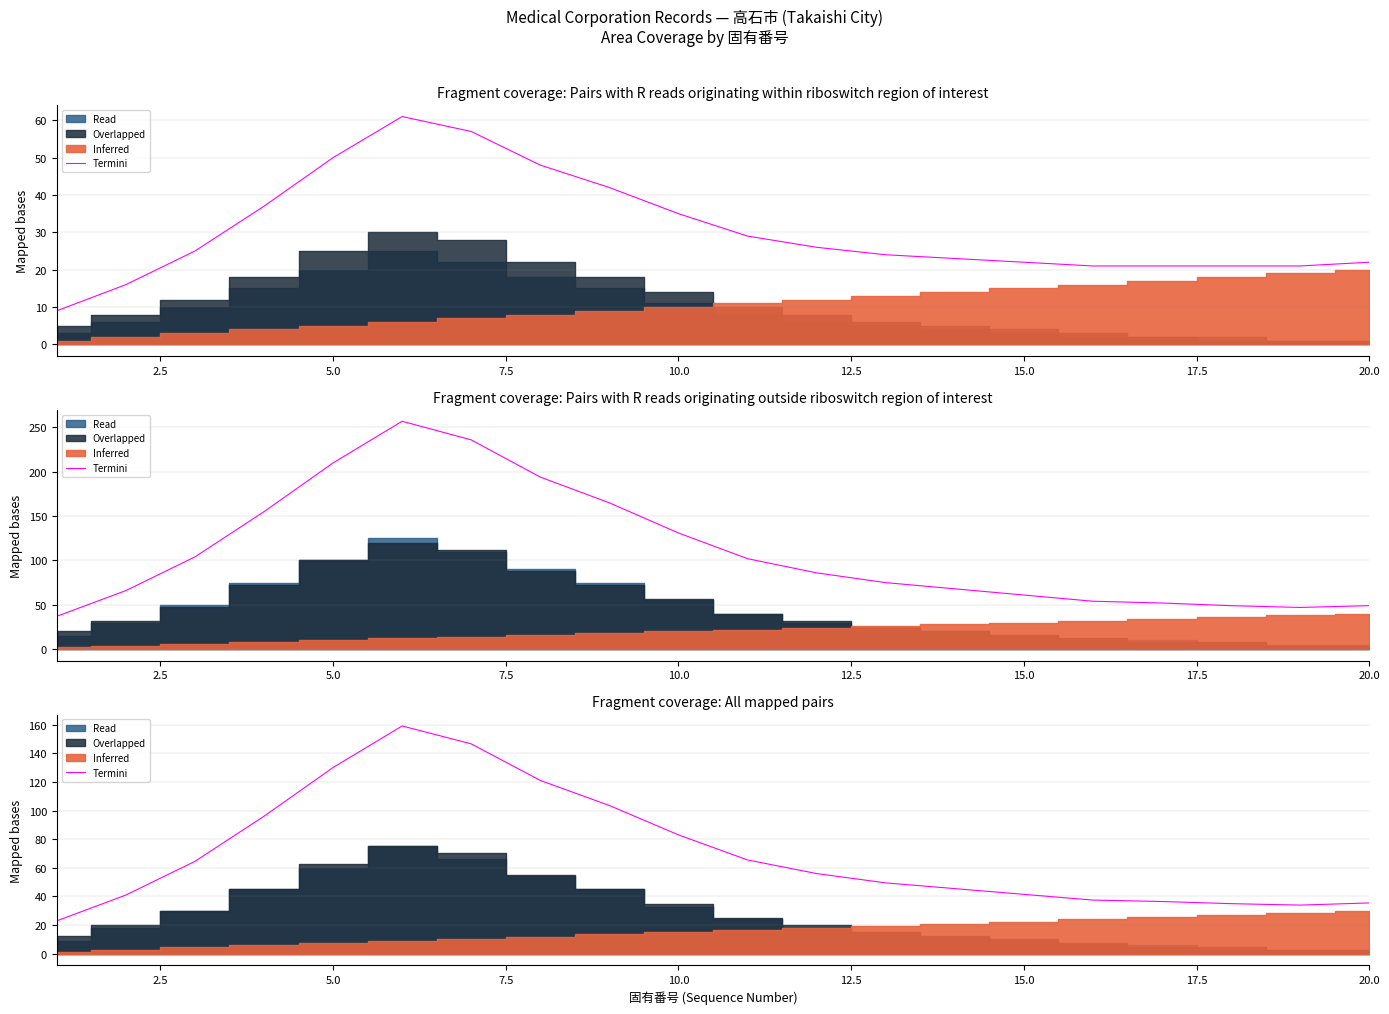

How many data points are above 56?

9